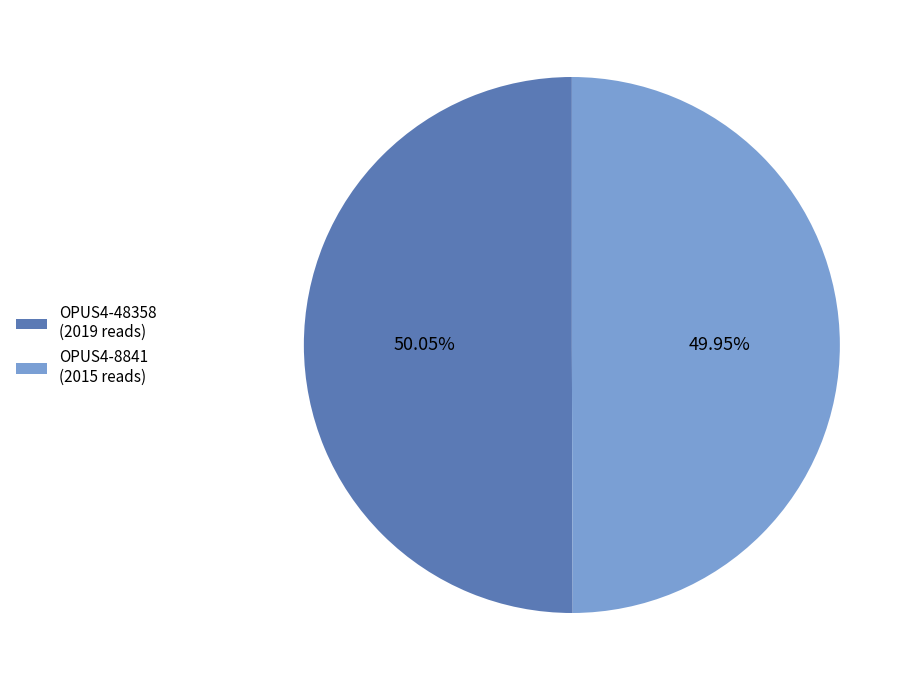

What percentage is the OPUS4-48358 slice, to the nearest percent?

50%